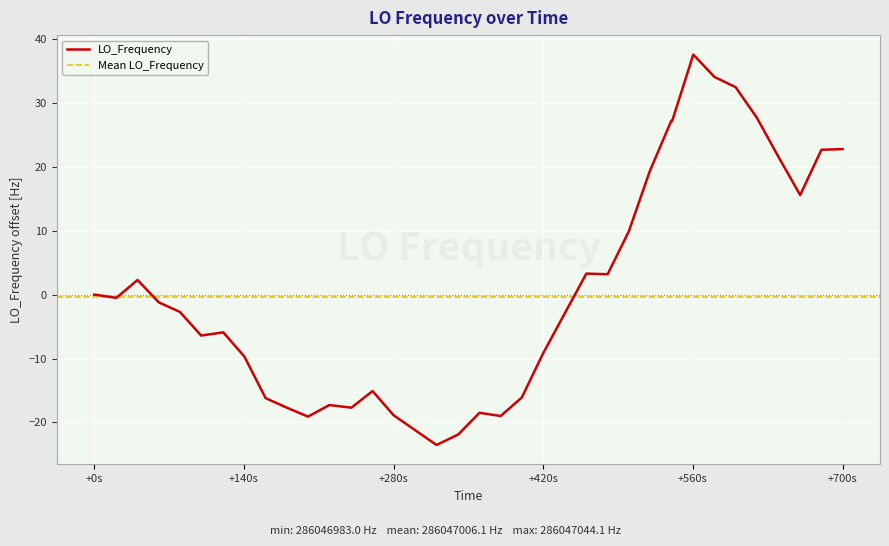

What is the value of the 18th point from the left?

-21.2